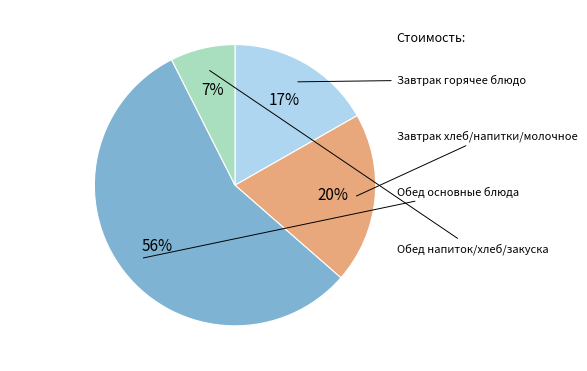

To the nearest percent, what is the average slice percentage?

25%